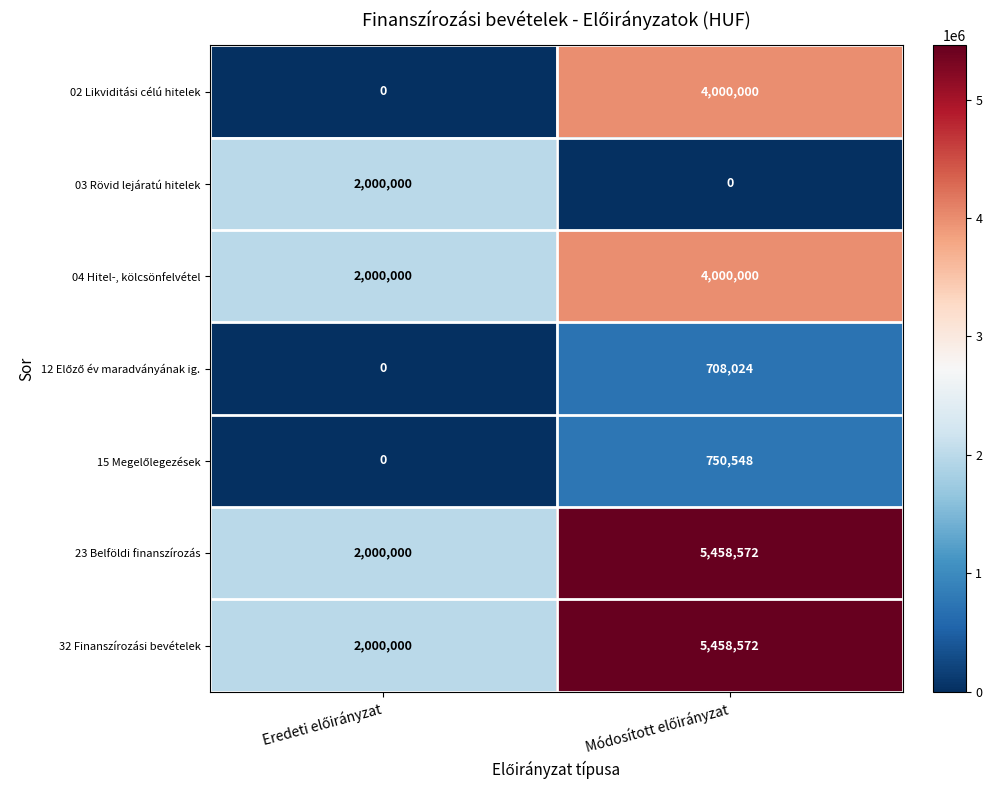

What is the difference between the maximum and minimum values in the 02 Likviditási célú hitelek series?

4000000